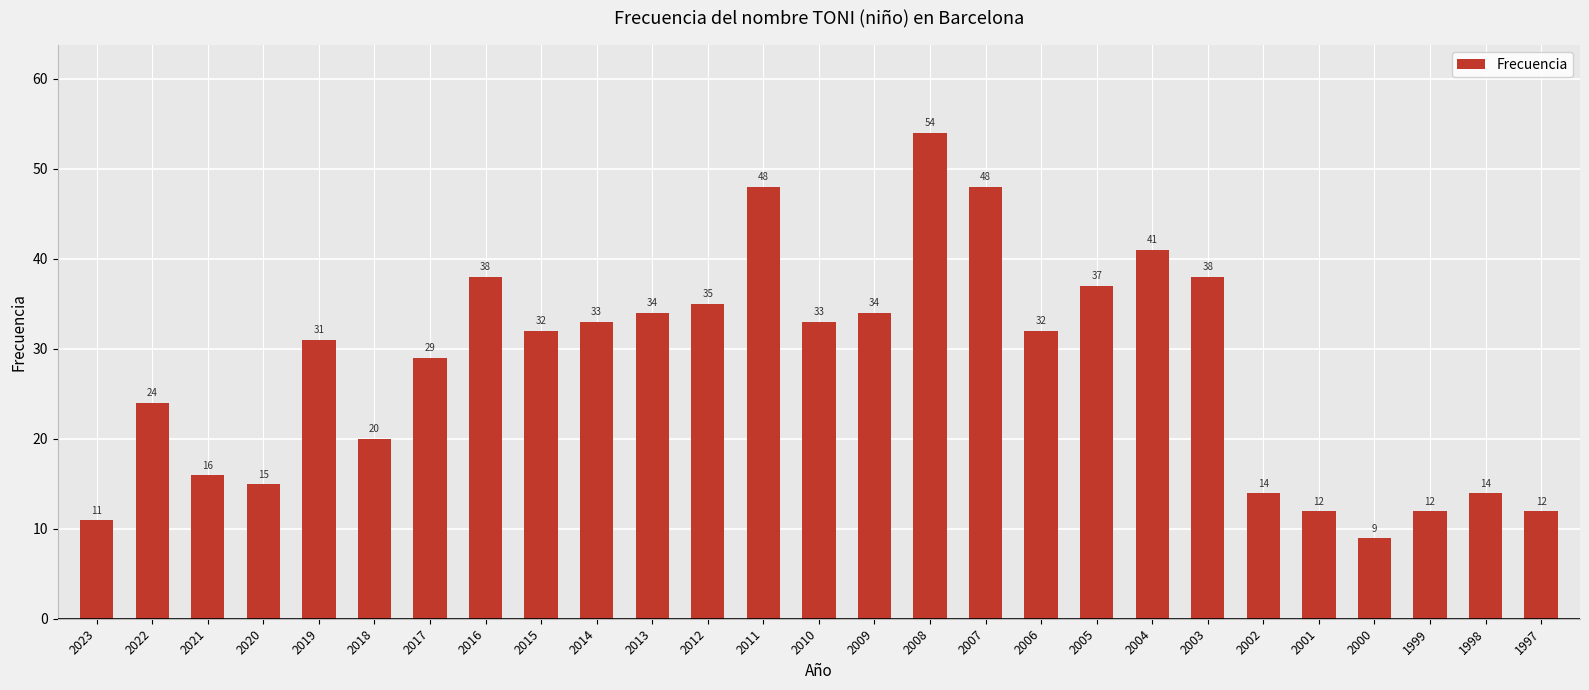

What is the maximum value shown in the chart?

54